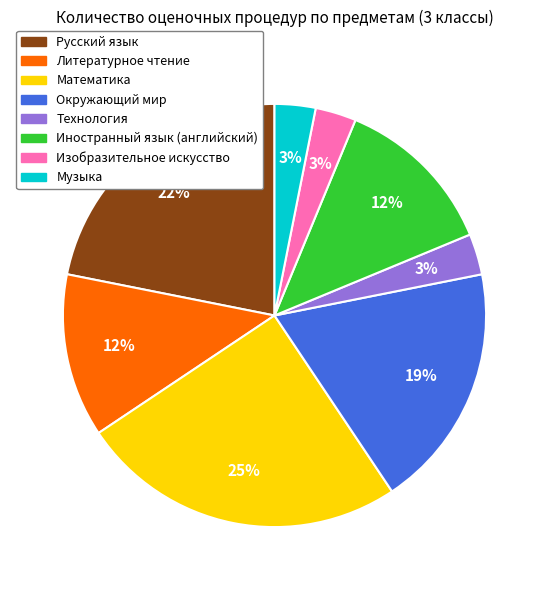

The Иностранный язык (английский) slice represents 20% of the pie. True or false?

False